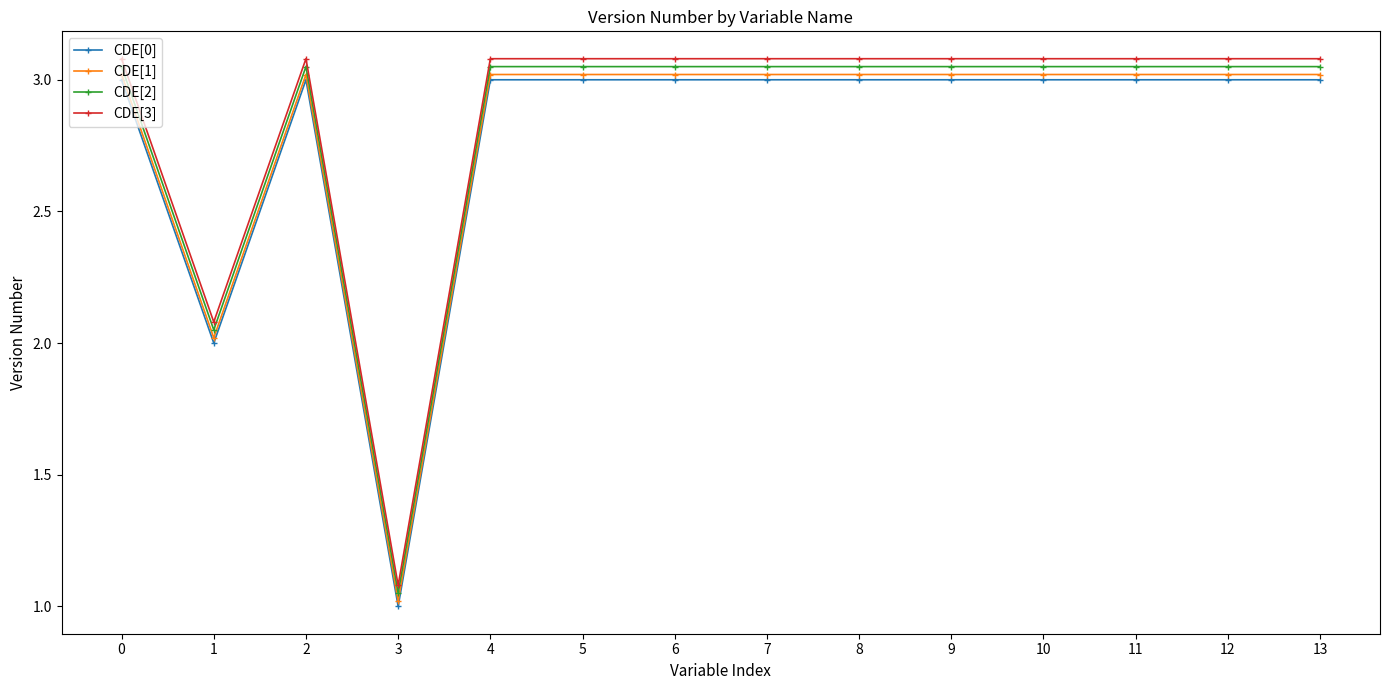

Is it true that CDE[1] equals 3.0 at 10?

True